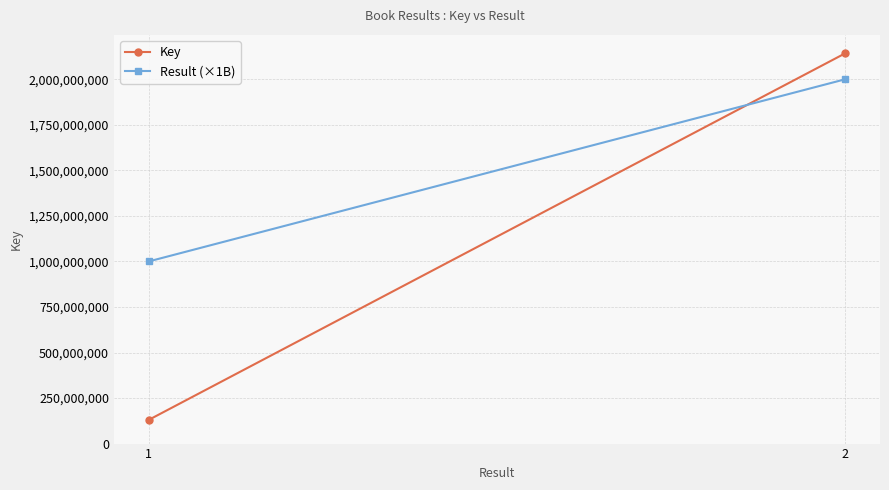

Read the Result (×1B) value at 1.

1000000000